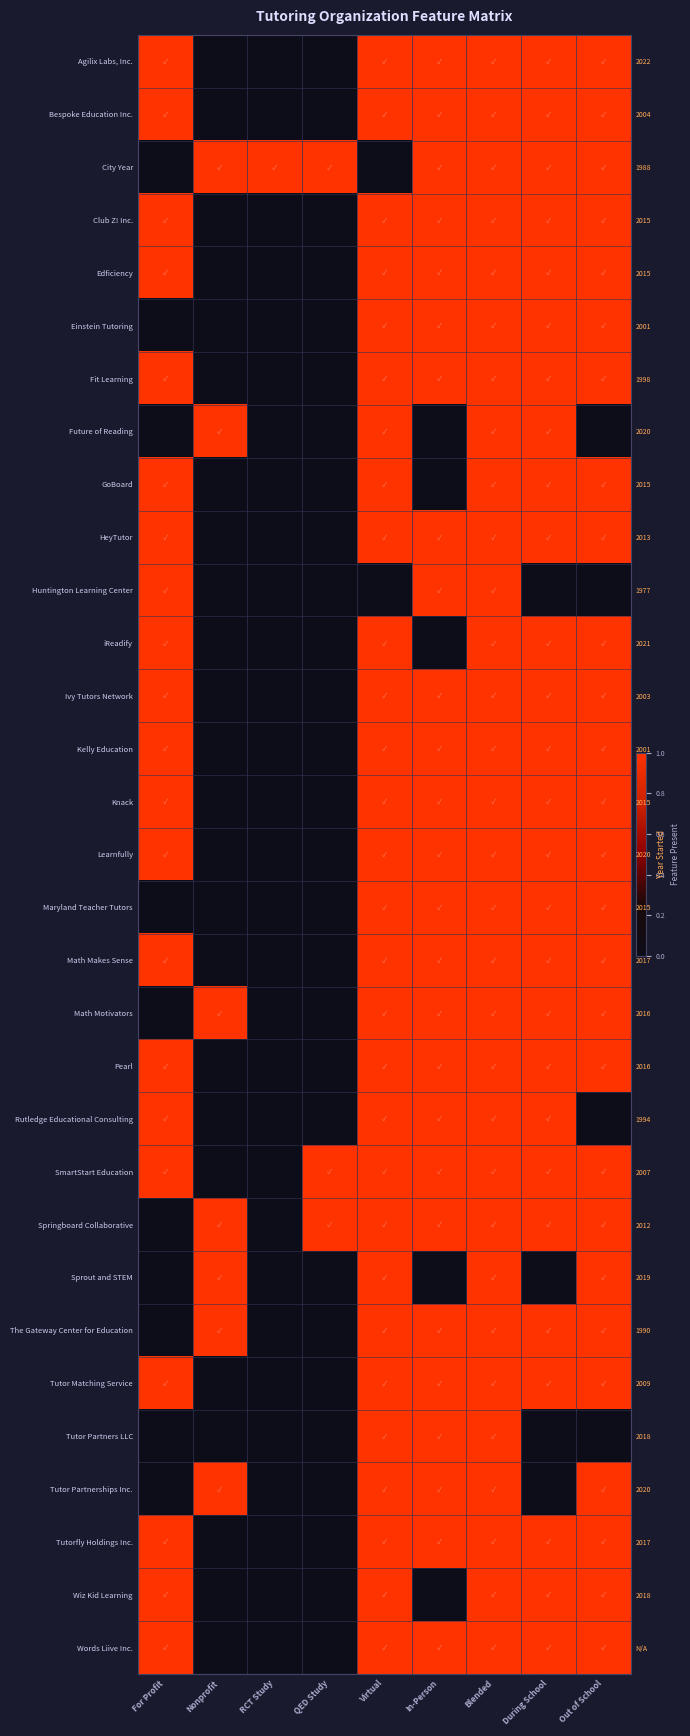

At which label is HeyTutor closest to 0?

Nonprofit